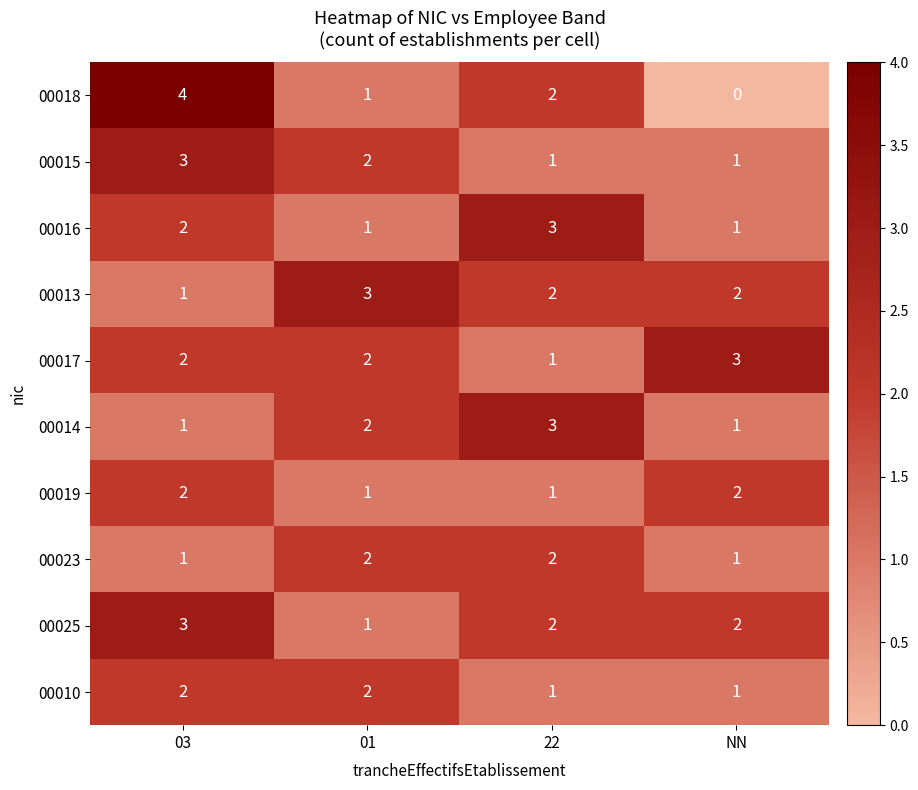

How many data points in 00023 are less than 2?

2